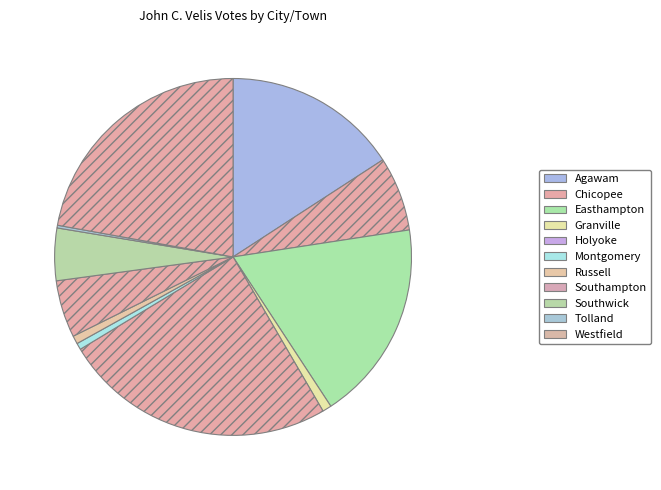

What portion of the pie excludes Southampton?

94.8%